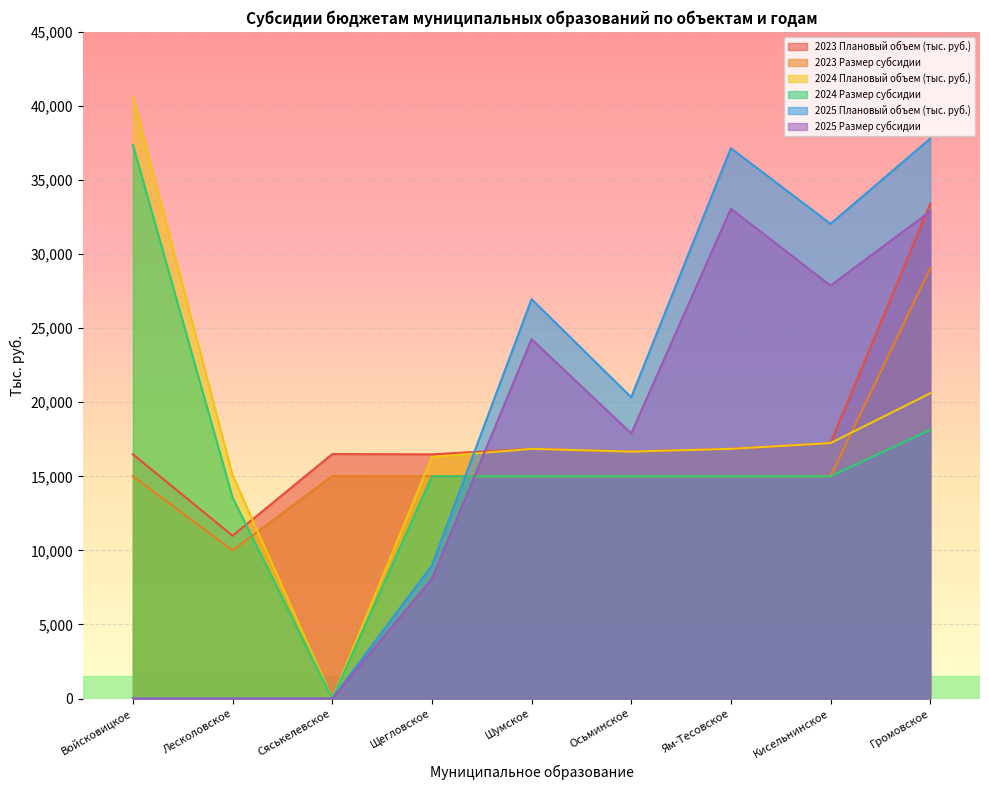

After their last crossing, which series has the higher values: 2024 Размер субсидии or 2023 Размер субсидии?

2023 Размер субсидии